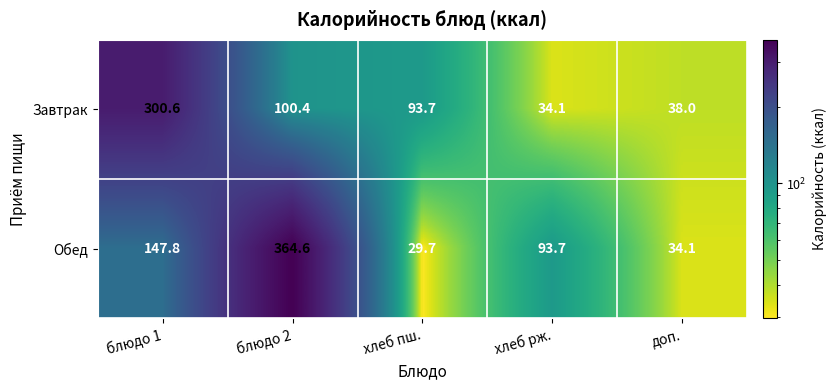

Reading right to left, extract all data points from this chart.

Завтрак: доп.=38.0	хлеб рж.=34.1	хлеб пш.=93.7	блюдо 2=100.4	блюдо 1=300.6
Обед: доп.=34.1	хлеб рж.=93.7	хлеб пш.=29.7	блюдо 2=364.6	блюдо 1=147.8